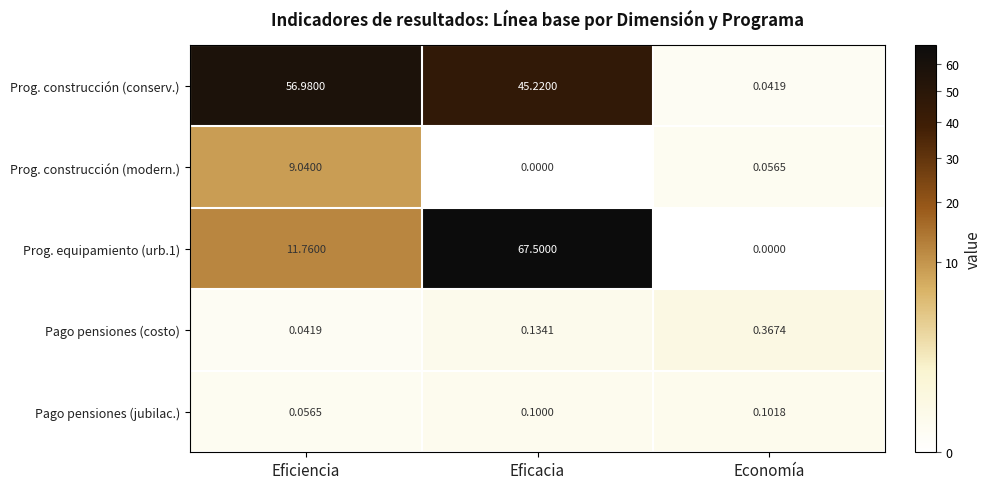

Count the number of categories in the chart.

3